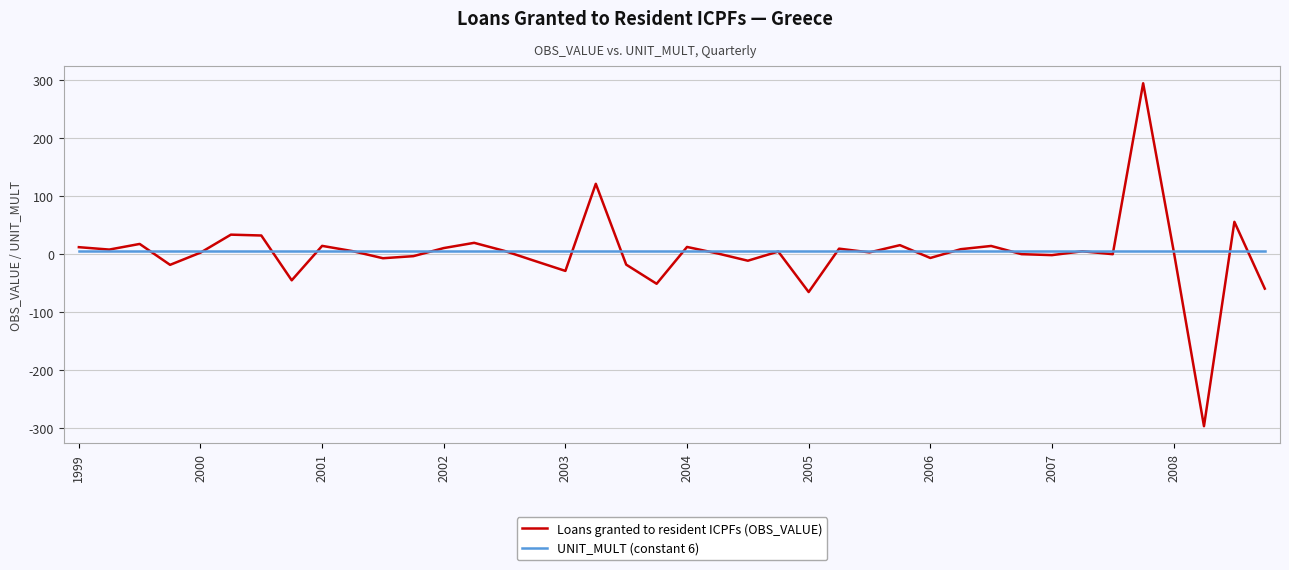

Does the chart have visible grid lines?

Yes